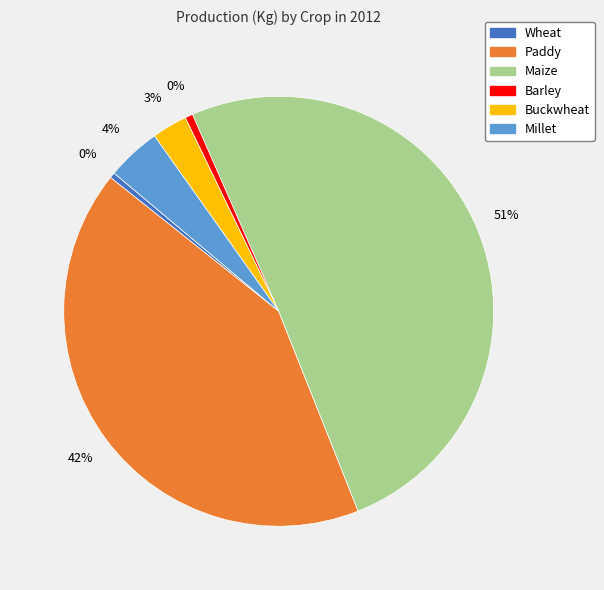

Approximately how many times larger is the value at Buckwheat compared to Millet?

0.7